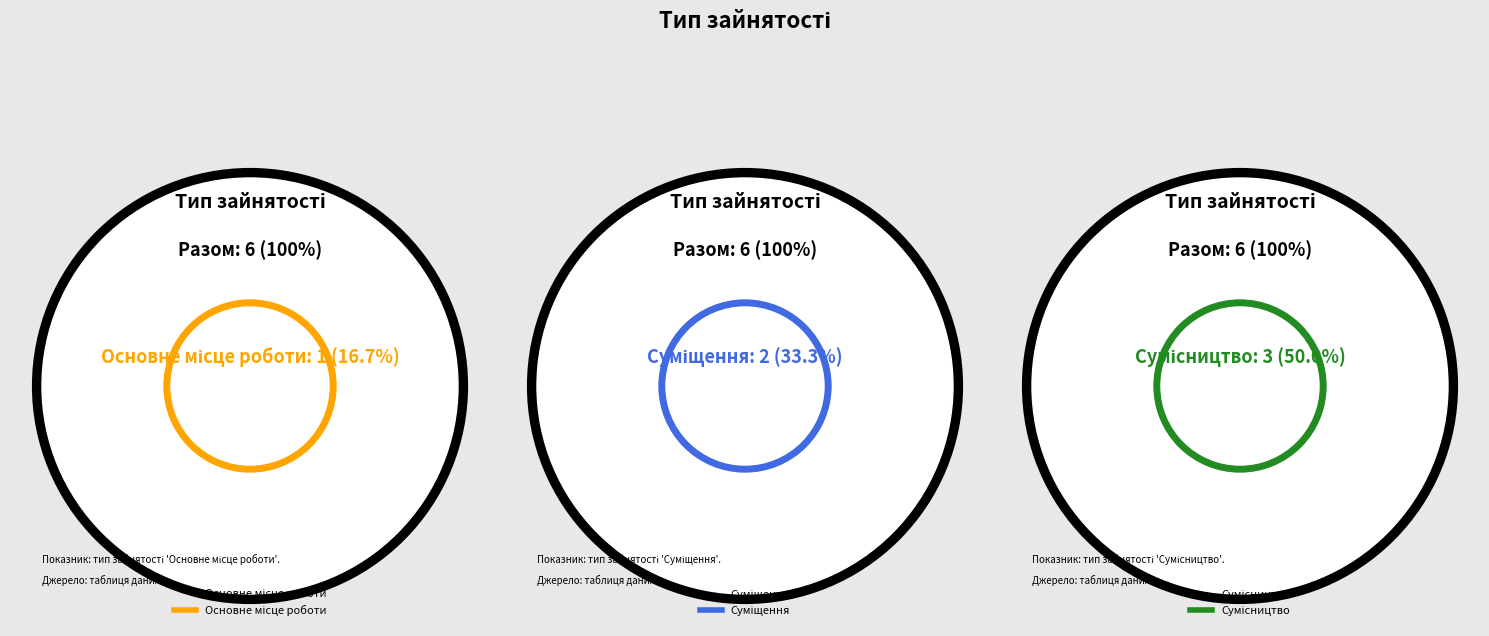

True or false: Сумісництво accounts for 40% of the total.

False